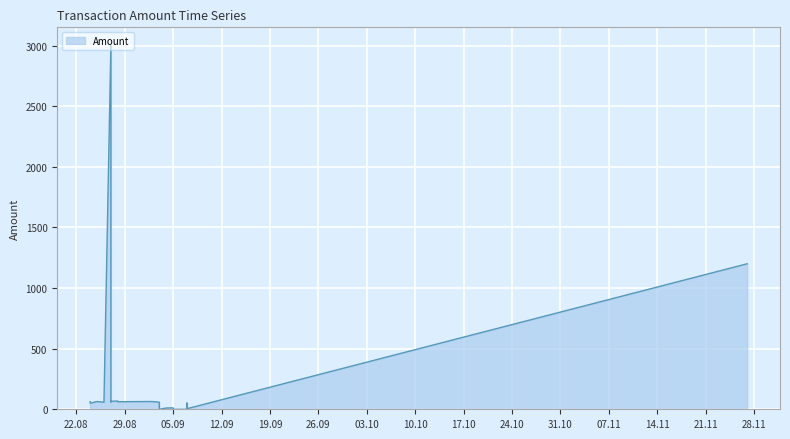

Which label corresponds to the smallest value in the chart?

2017-09-07